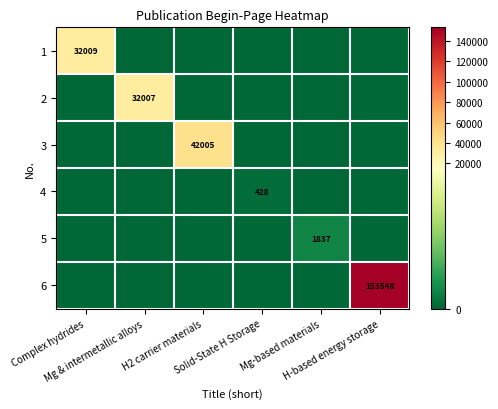

Is the value of 1 at Mg-based materials greater than the value of 5 at H2 carrier materials?

No